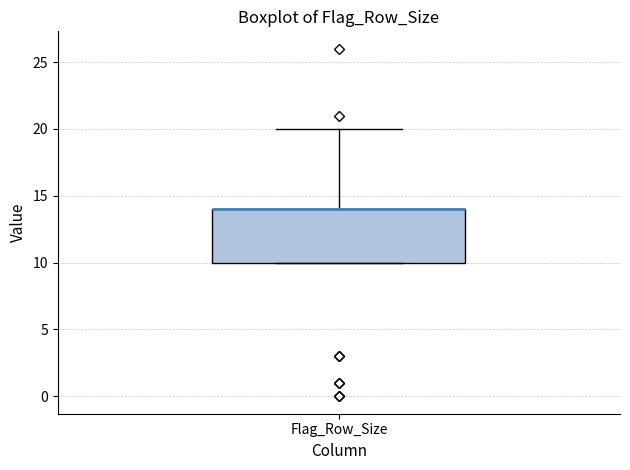

Where is the upper edge of the box for Flag_Row_Size on the y-axis? The values are not printed on the chart, so give them approximately, as read against the axis.

14